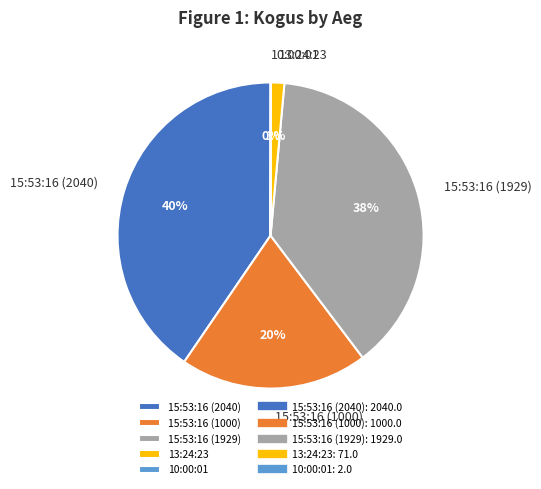

To the nearest percent, what is the difference between the largest and smallest slice percentages?

40%